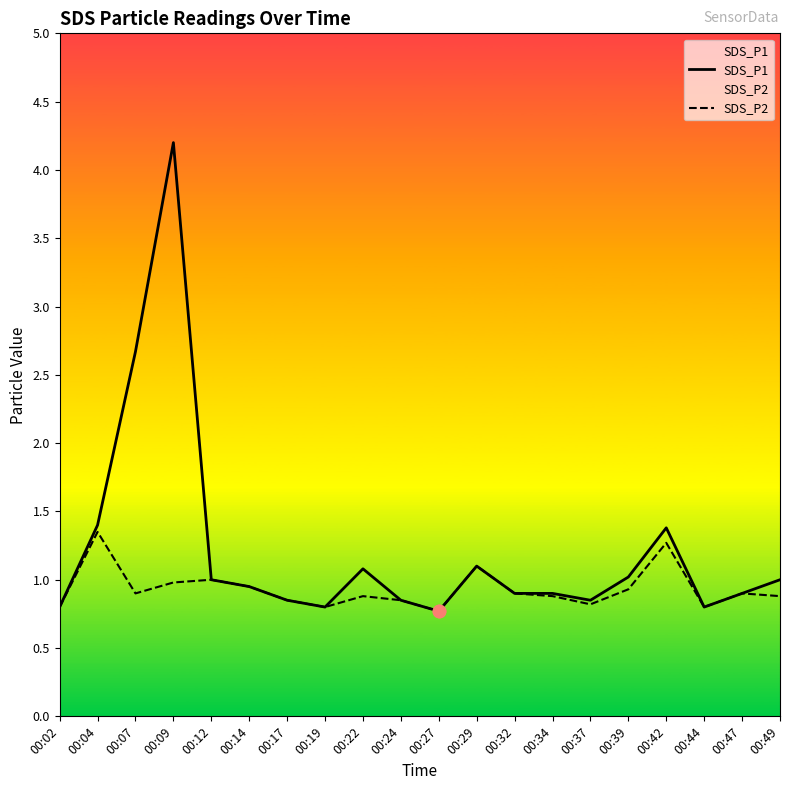

What is the total value across all series at 00:12?

2.0